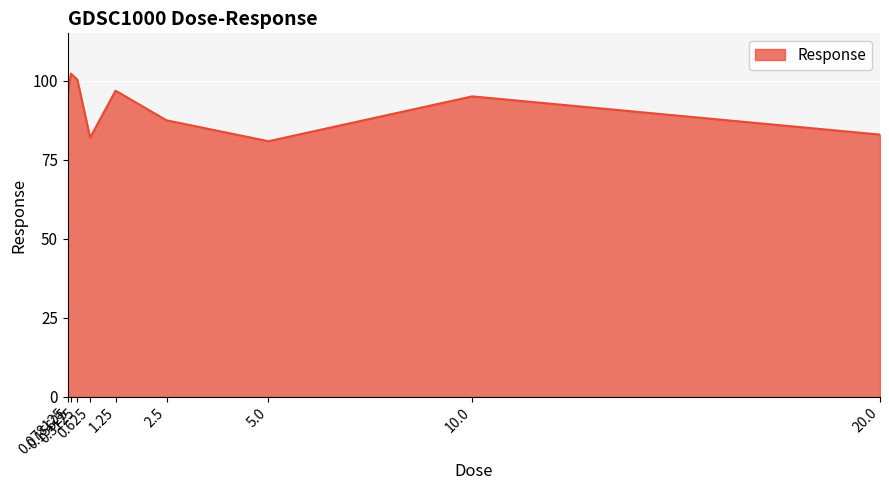

What is the maximum value shown in the chart?

102.3